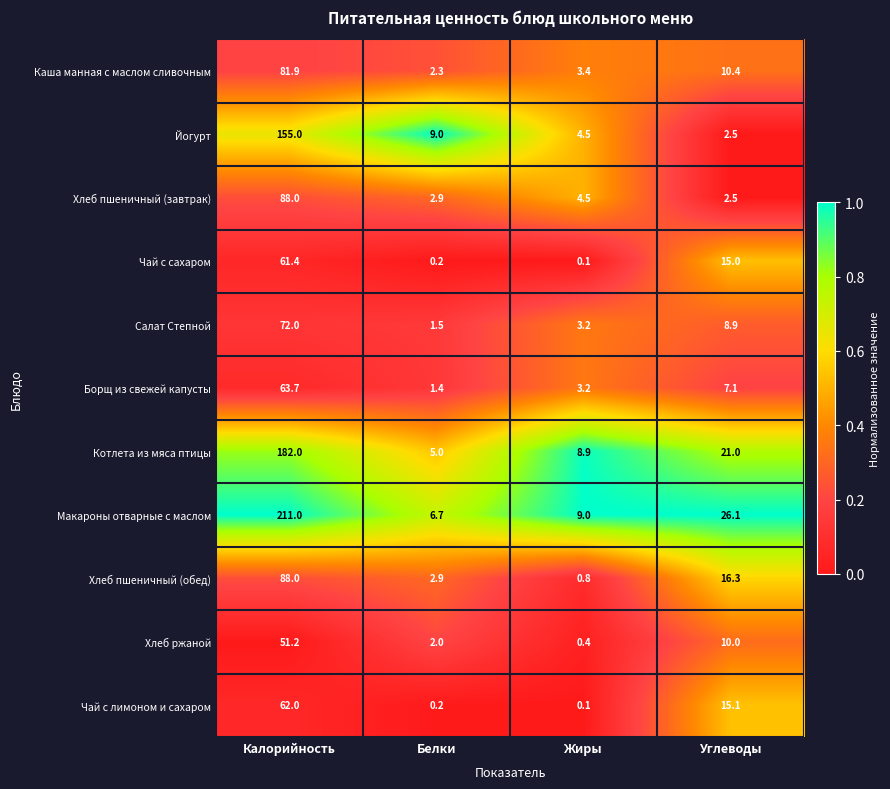

What is the difference between the maximum and minimum values in the Йогурт series?

152.5